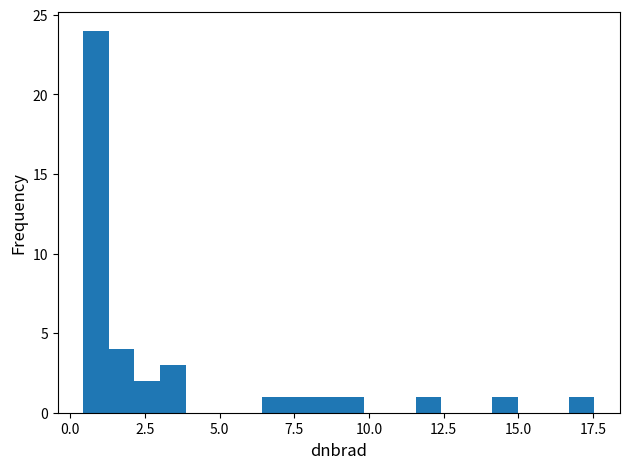

Read against the x-axis, roughly where is the centre of the tallest bar?

1.0